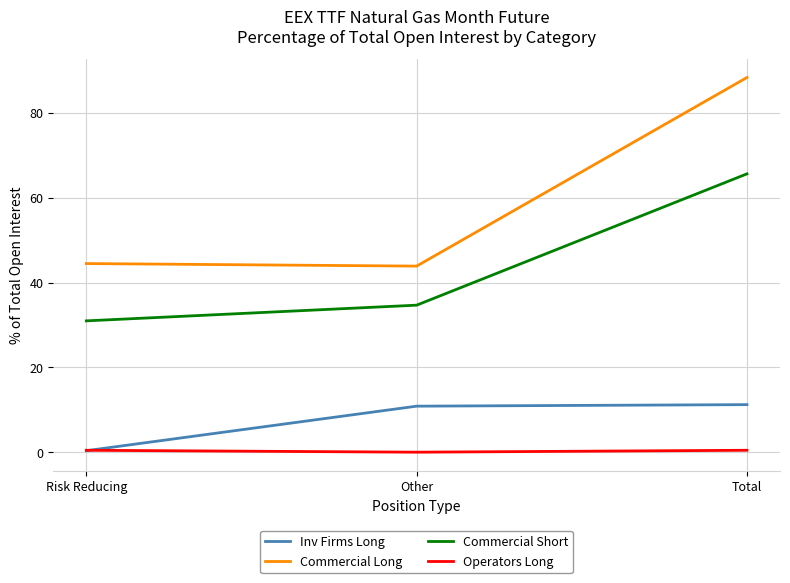

What position from the right is Risk Reducing?

3